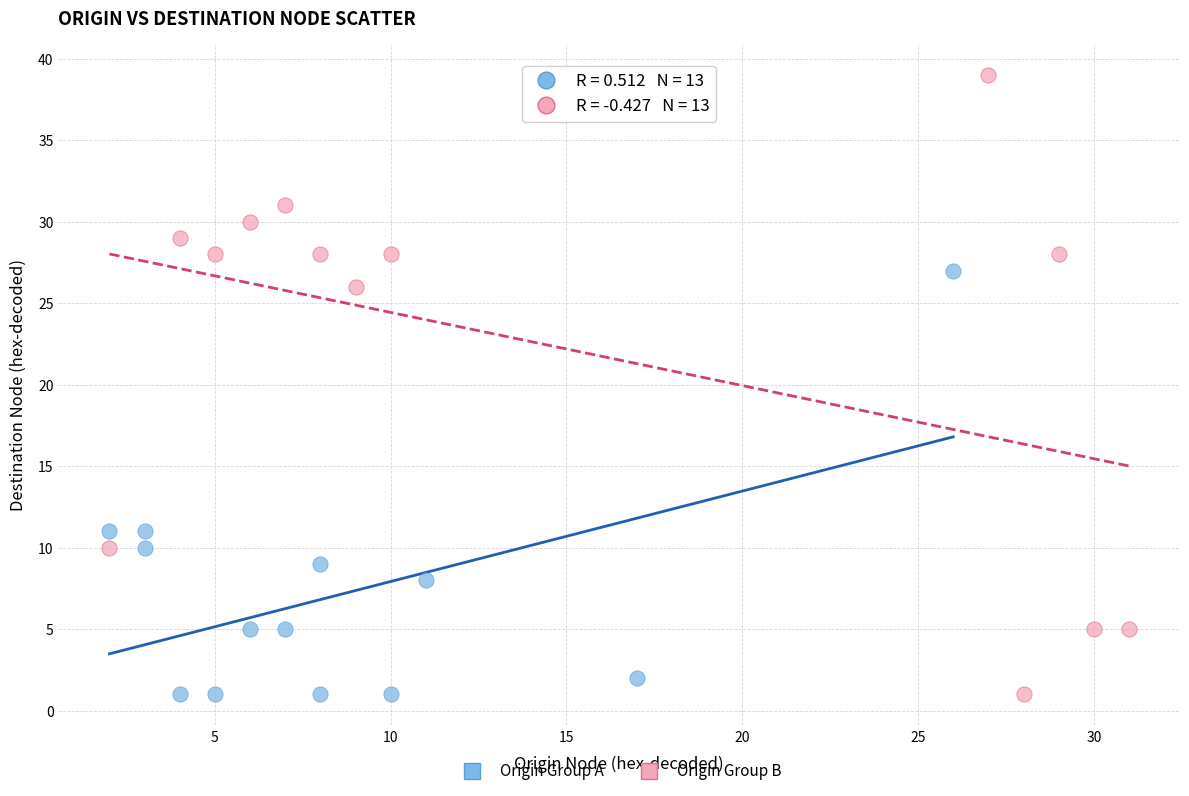

Which series has the largest Y range (max minus min)?

Origin Group B